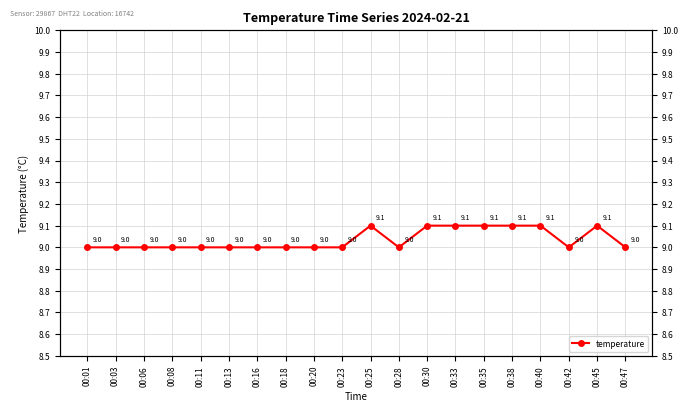

Count the number of categories in the chart.

20